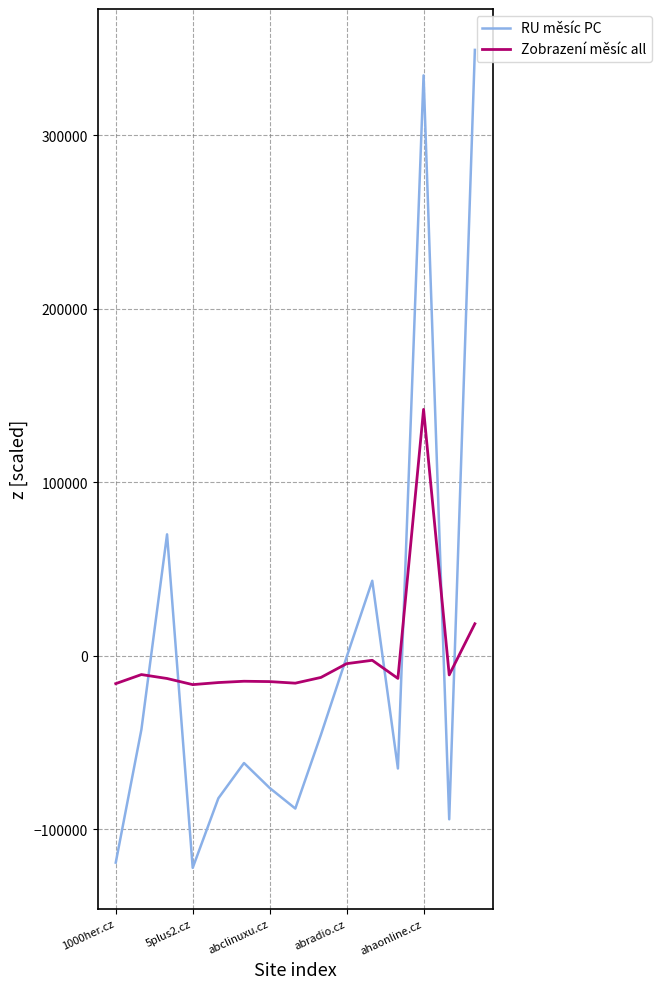

List the series in order of their peak value, highest first.

RU měsíc PC, Zobrazení měsíc all